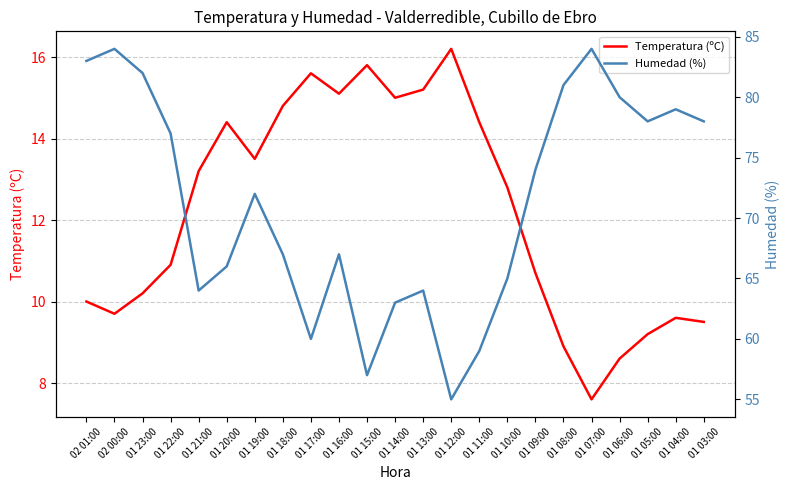

The value of Temperatura (ºC) at 01 04:00 is 13.2. True or false?

False